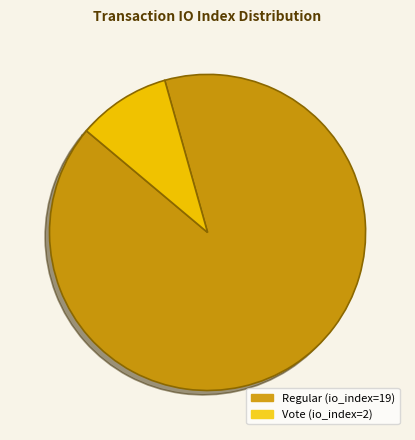

Count the number of slices in the pie.

2